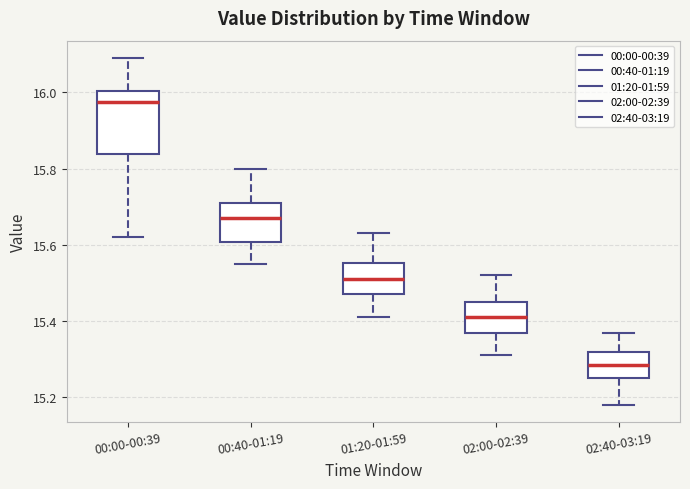

Reading left to right, transcribe this box plot: for each box, give where its median line is, the range the box spans, and where its two whiskers end, as read against the y-axis. The values are not printed on the chart, so give them approximately, as read against the axis.

00:00-00:39: median 15.98, box 15.84 to 16.00, whiskers 15.62 to 16.10
00:40-01:19: median 15.68, box 15.60 to 15.72, whiskers 15.56 to 15.80
01:20-01:59: median 15.52, box 15.48 to 15.56, whiskers 15.42 to 15.64
02:00-02:39: median 15.42, box 15.38 to 15.46, whiskers 15.32 to 15.52
02:40-03:19: median 15.28, box 15.26 to 15.32, whiskers 15.18 to 15.38